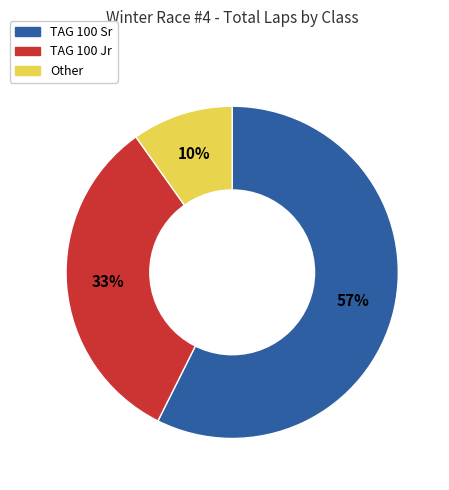

Is there any slice that represents more than half of the pie?

Yes